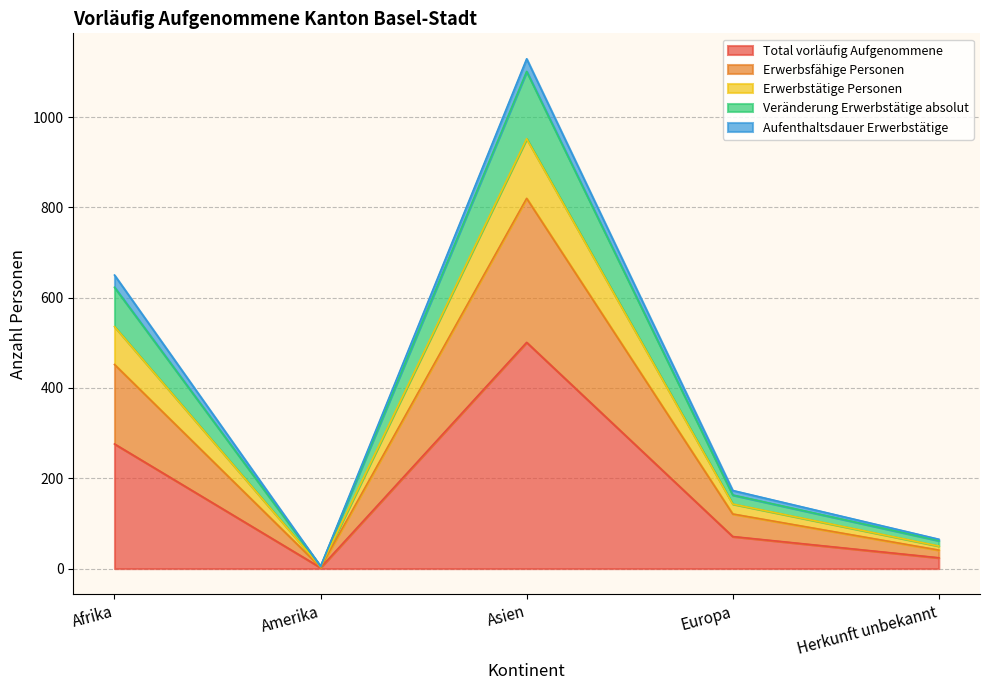

What is the maximum value for Total vorläufig Aufgenommene?

501